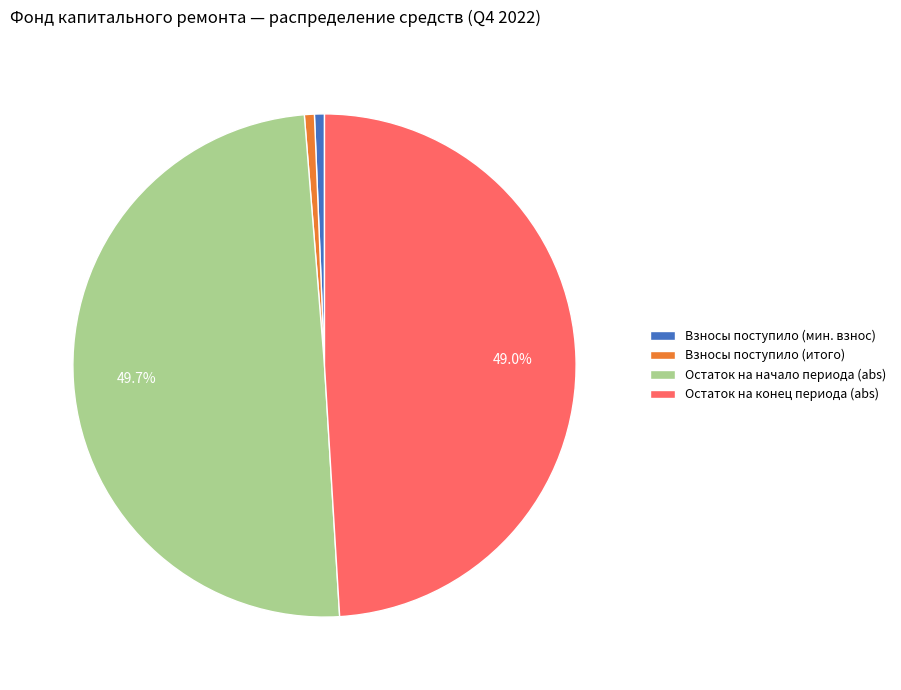

Does any single category account for the majority?

No